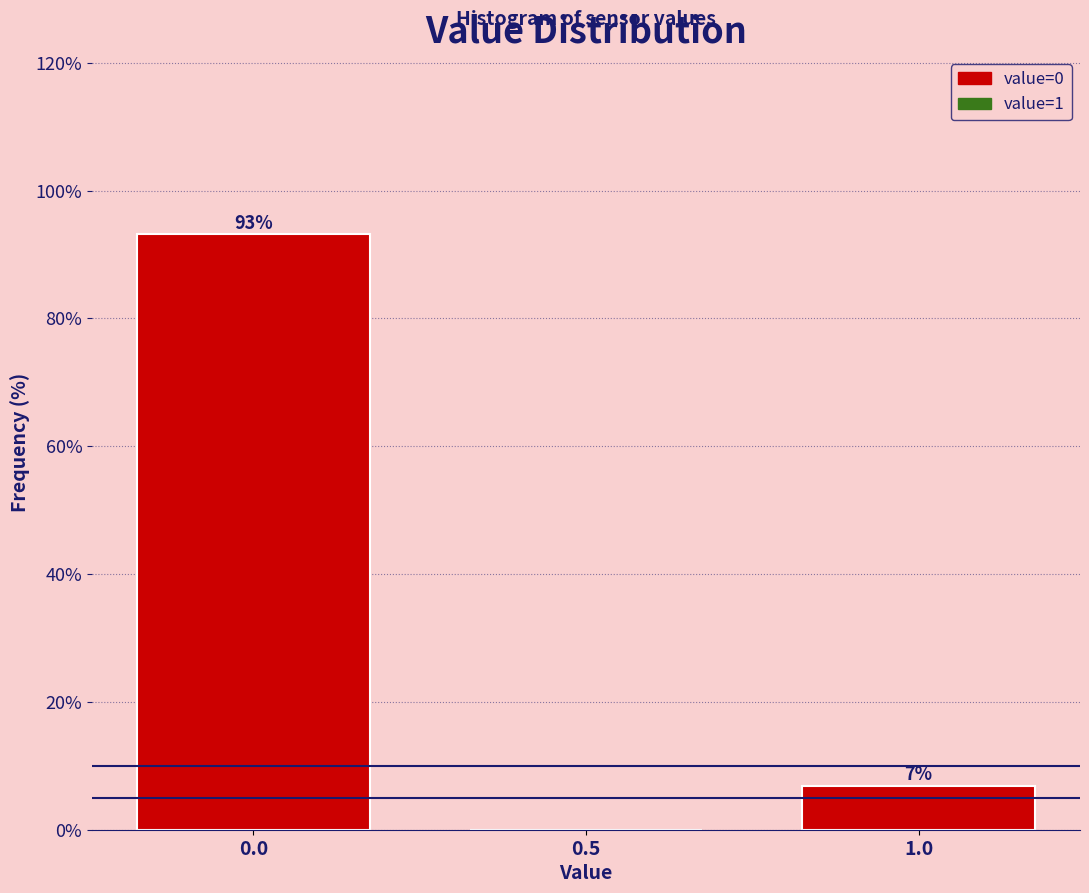

What is the sum of all values?

100.0